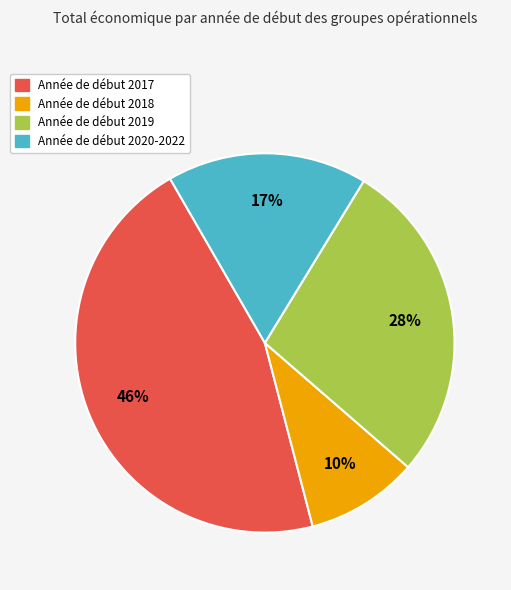

To the nearest percent, what is the average slice percentage?

25%